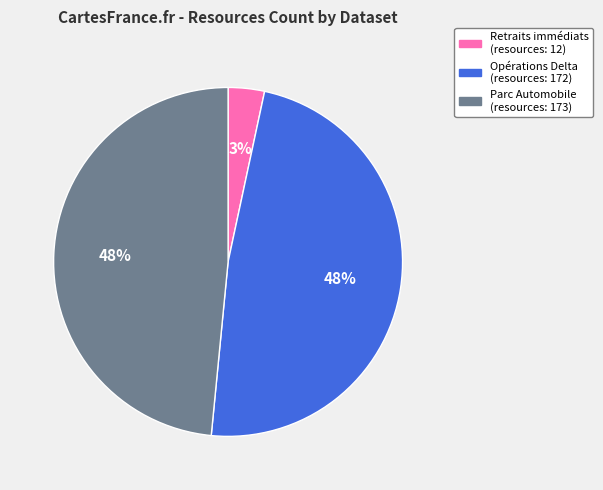

Does any single category account for the majority?

No